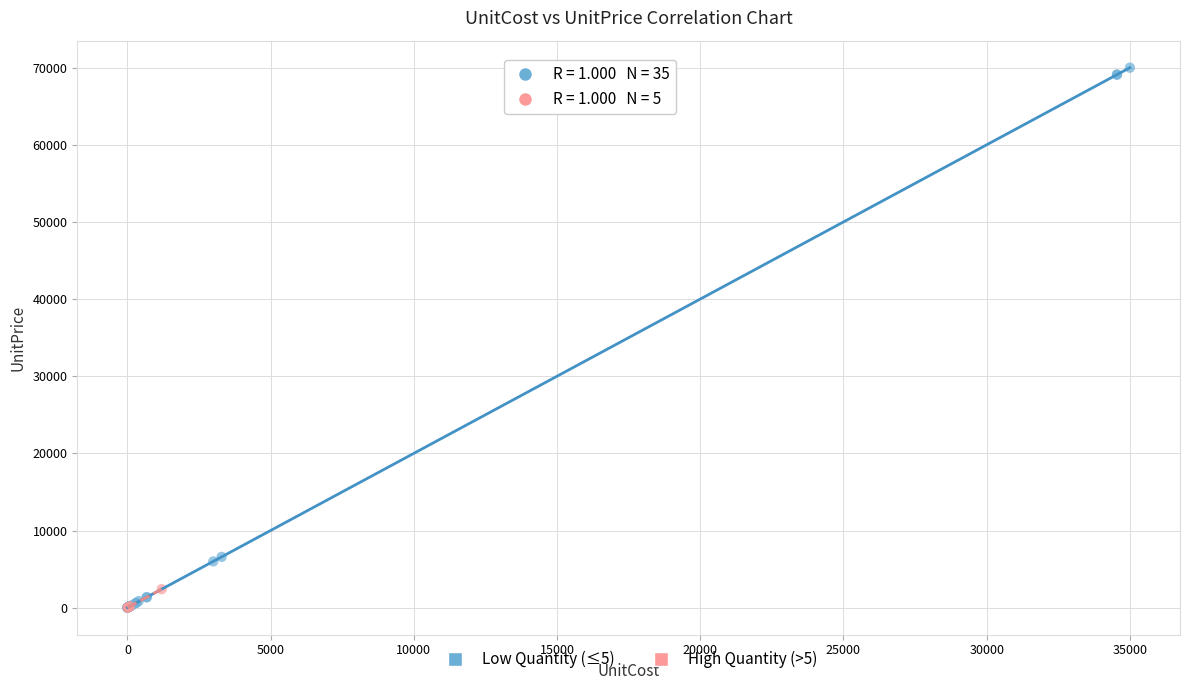

Which series has the largest Y range (max minus min)?

Low Quantity (≤5)